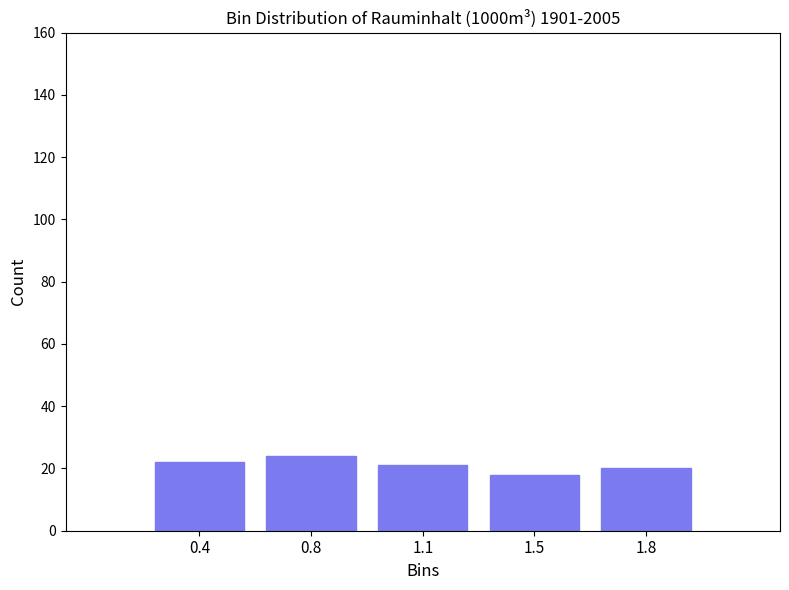

Reading left to right, transcribe all the data shown in this chart.

0.4=22	0.8=24	1.1=21	1.5=18	1.8=20